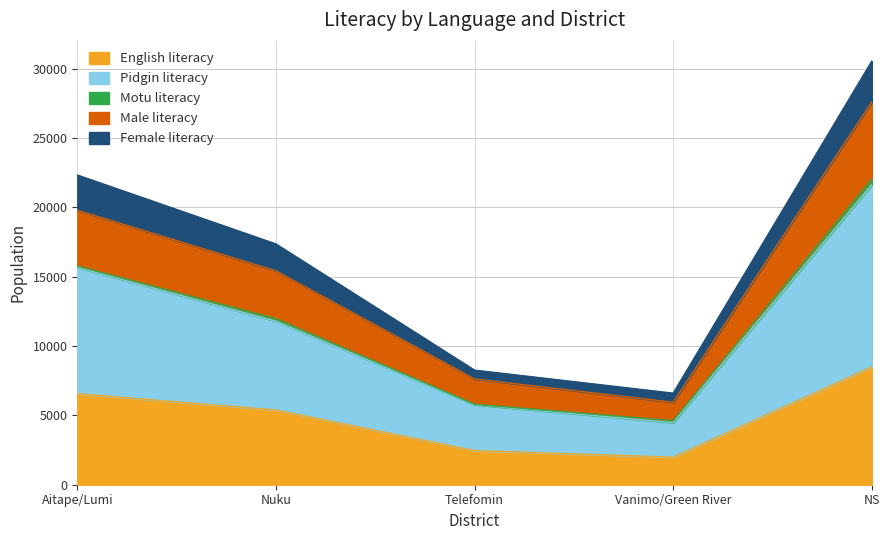

What is the highest value of the English literacy series?

8494